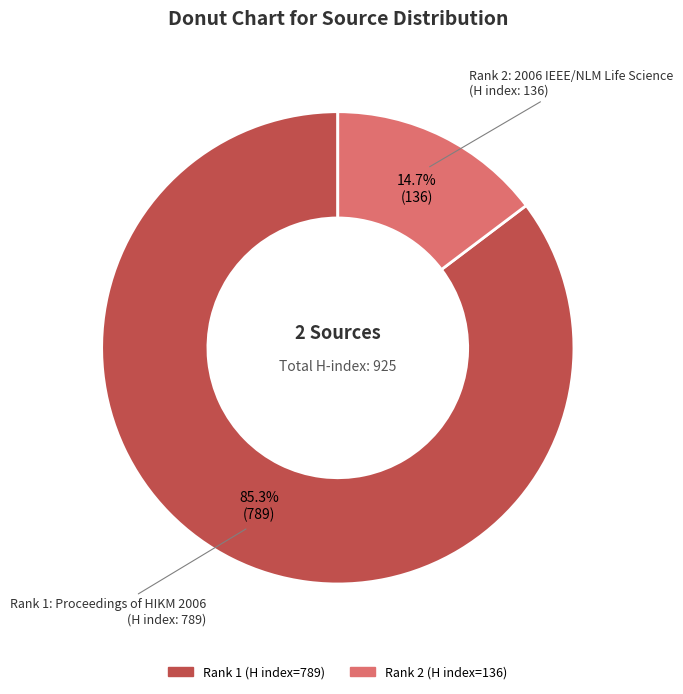

To the nearest percent, what is the average slice percentage?

50%